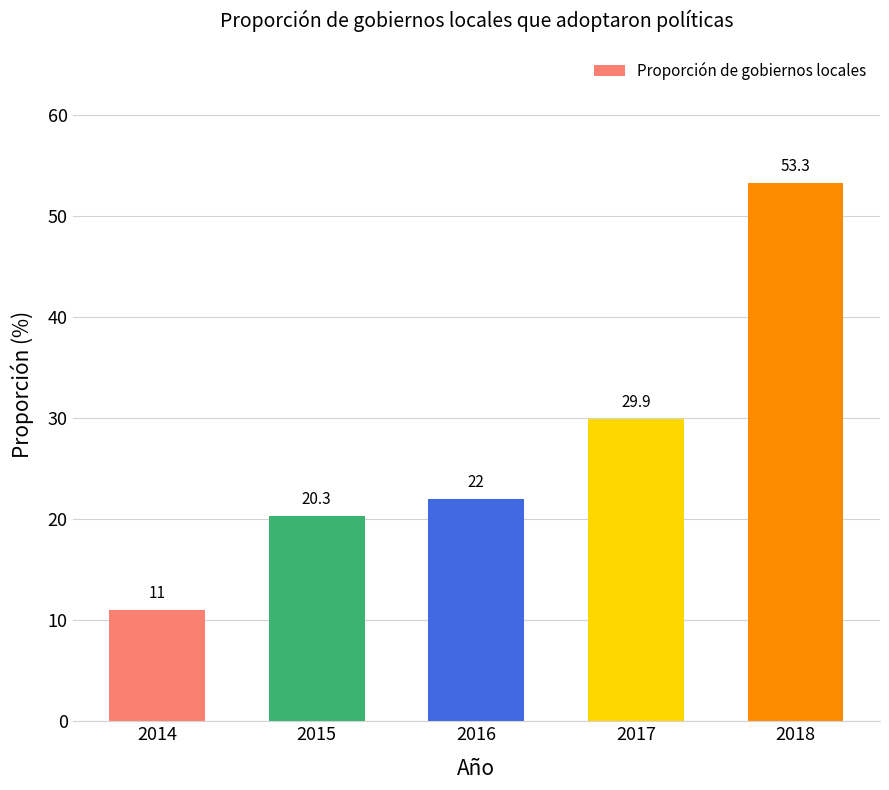

What is the approximate value at 2015?

20.3